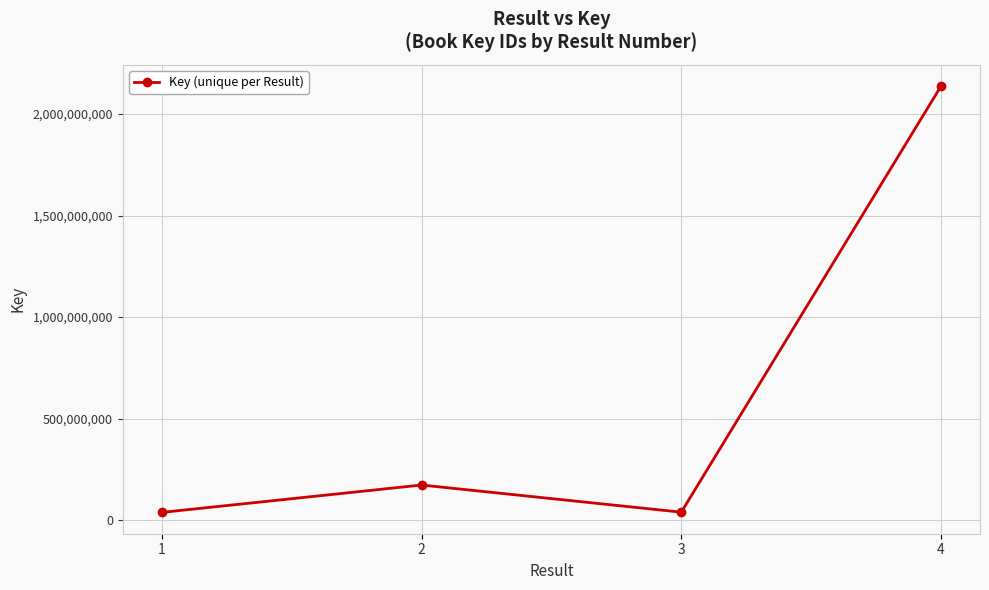

What is the value of the 4th point from the left?

2137716211